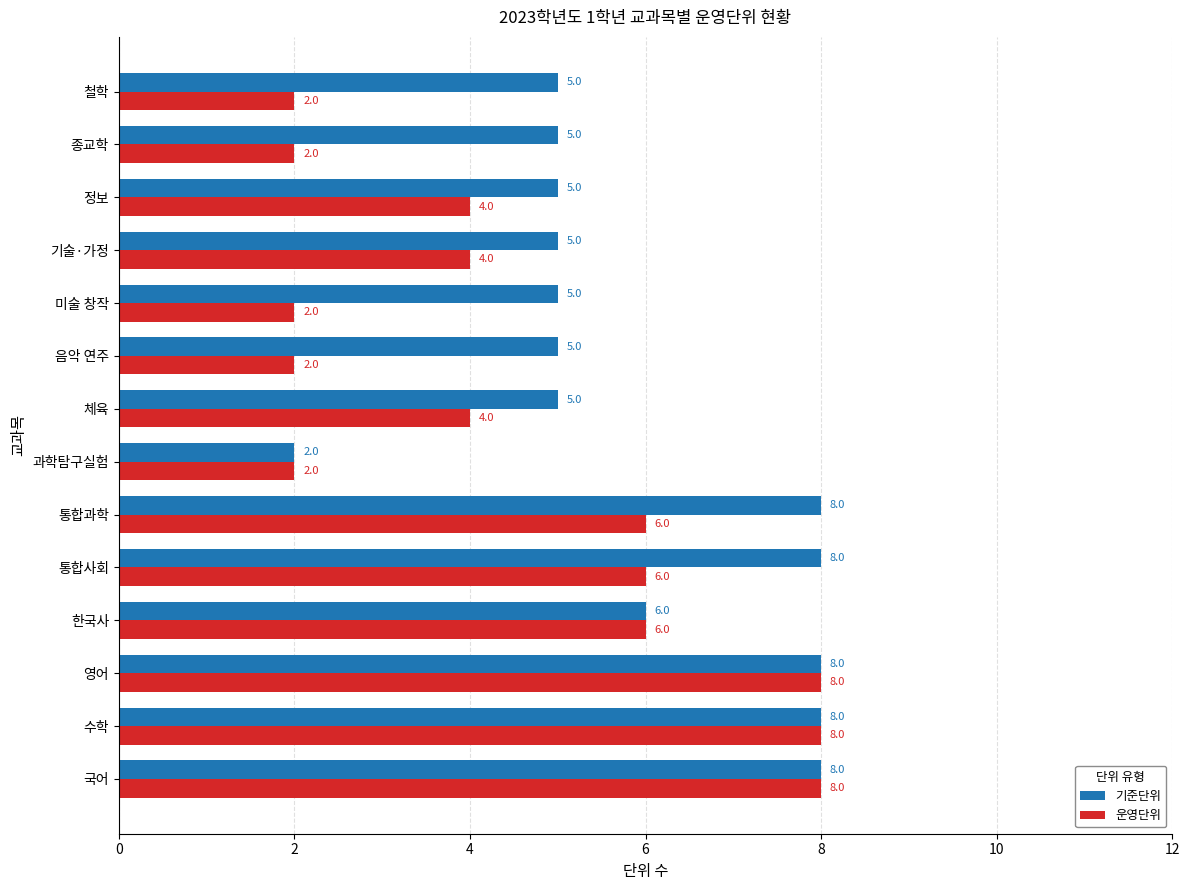

What is the difference between the second highest and minimum values in the 기준단위 series?

6